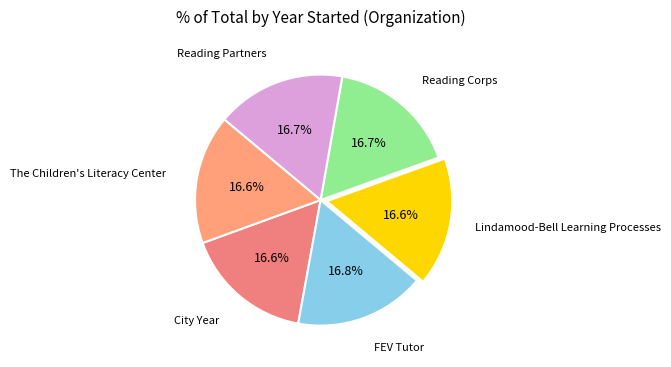

How many segments does this pie chart have?

6